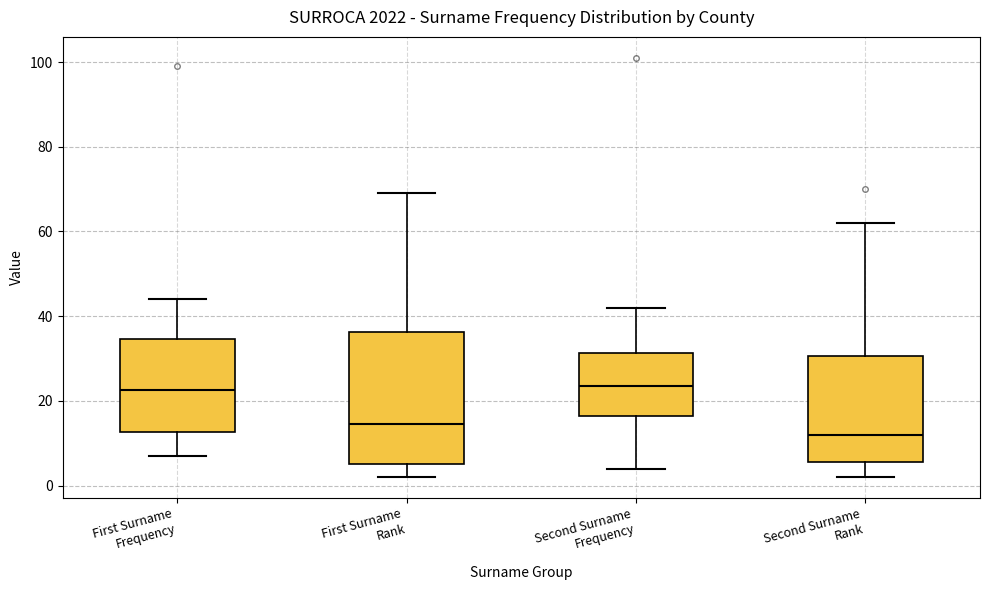

Where is the lower edge of the box for First Surname Frequency on the y-axis? The values are not printed on the chart, so give them approximately, as read against the axis.

12